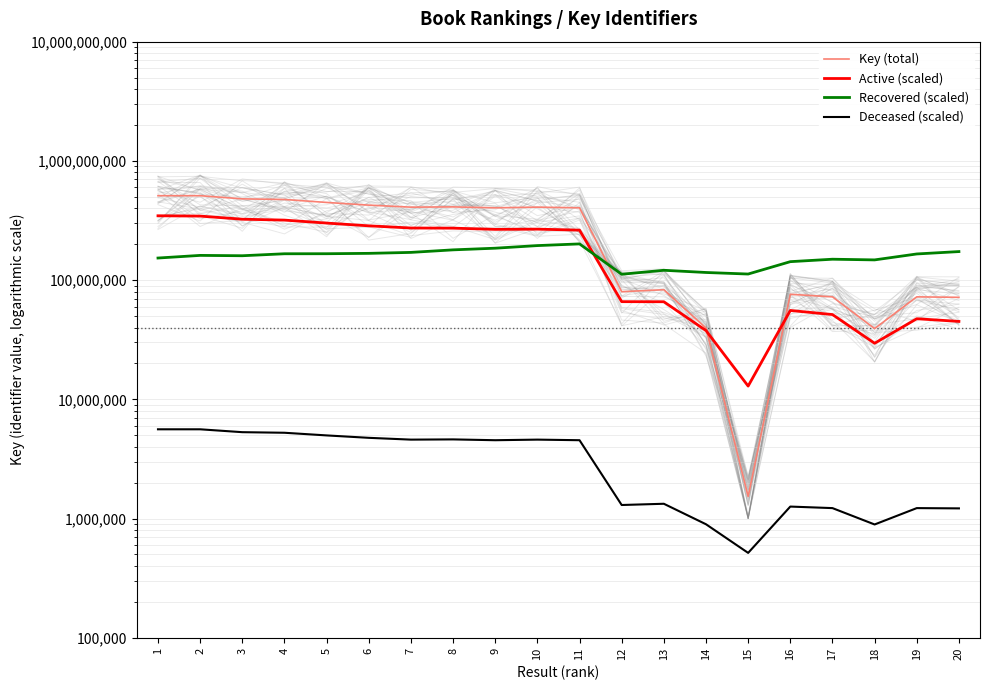

Is it true that Recovered (scaled) equals 86338733.3 at 9?

False